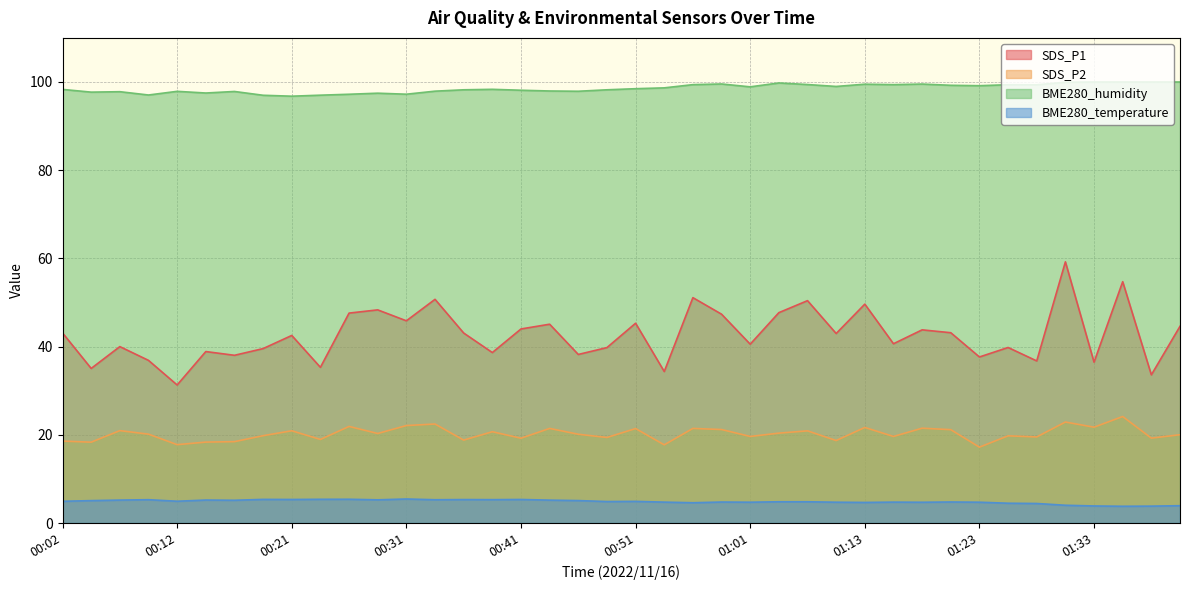

How many interior local valleys does the BME280_temperature series have?

12